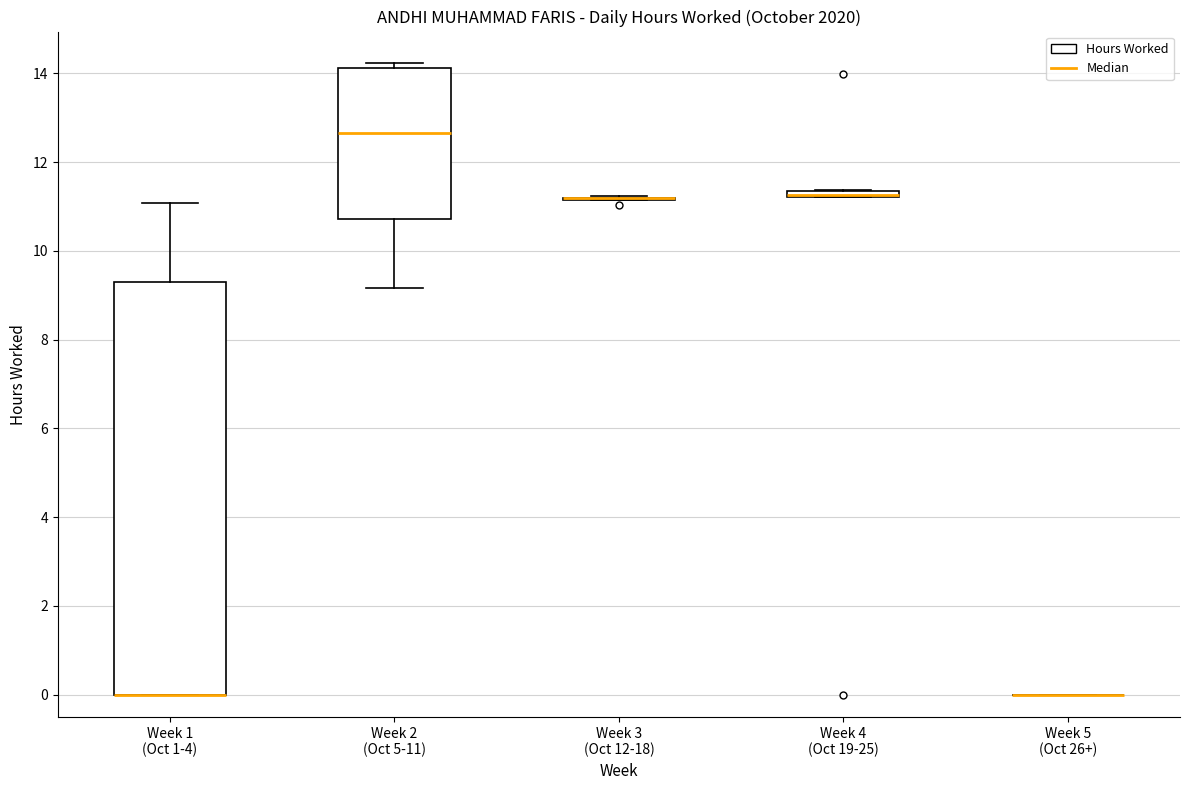

Which box is the tallest, from its lower edge to its upper edge?

Week 1 (Oct 1-4)